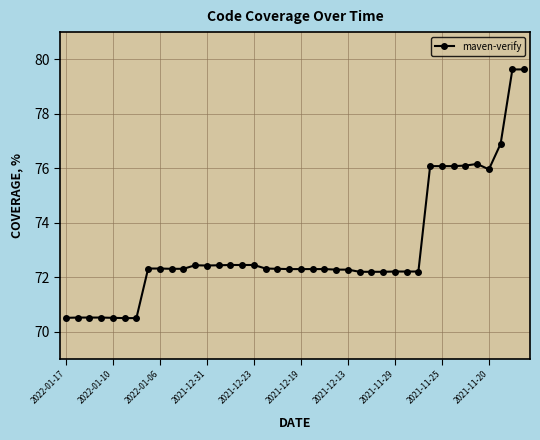

What is the smallest value displayed?

70.5